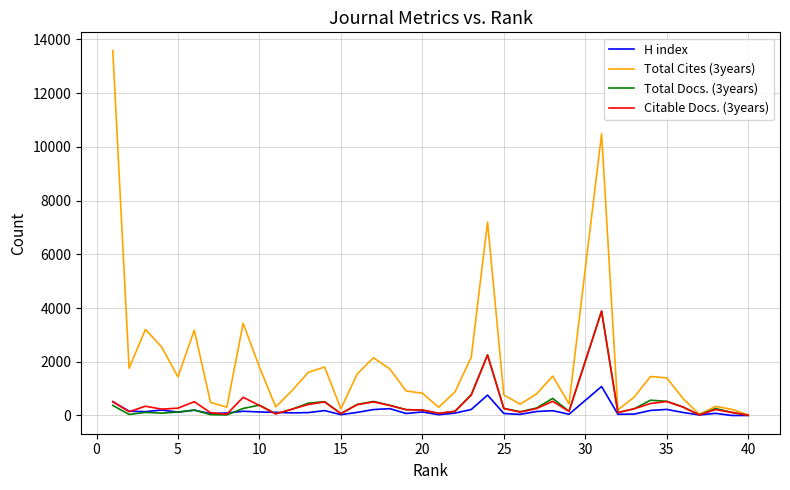

What is the greatest value displayed?

13585